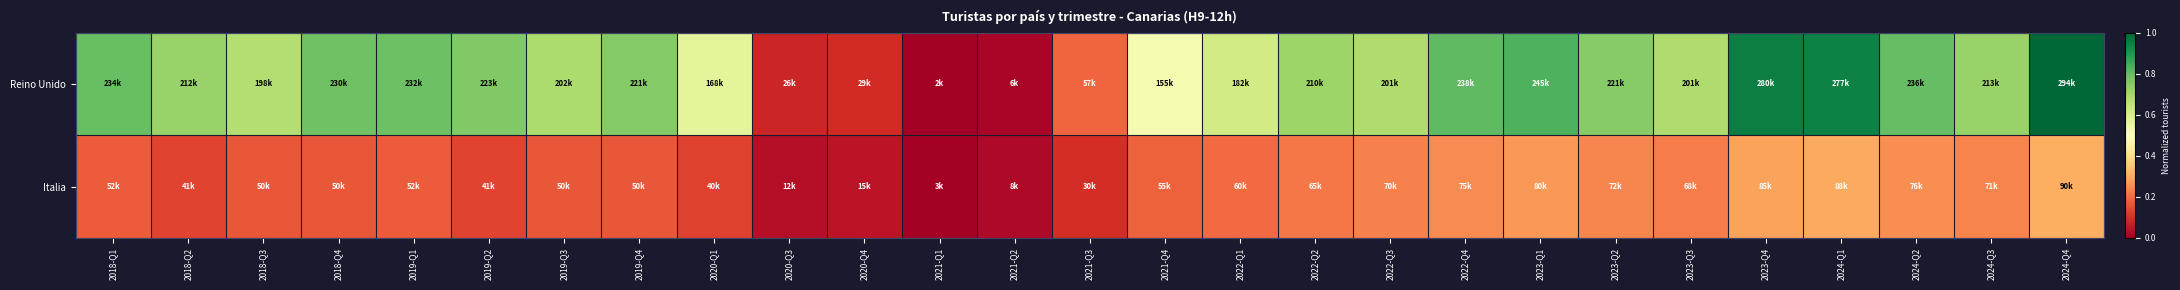

At how many categories does at least one series exceed 0?

27